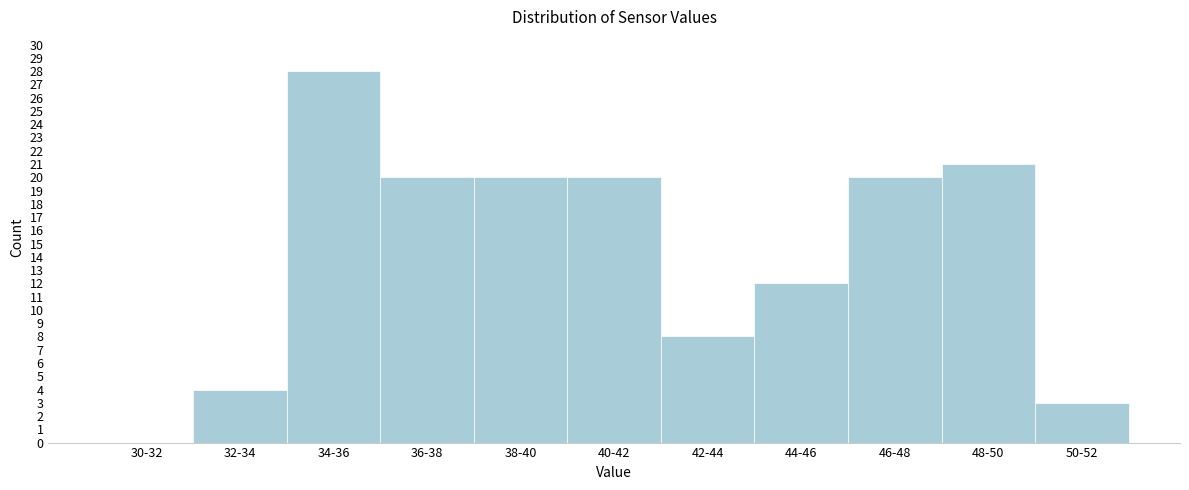

Reading left to right, extract all data points from this chart.

30-32=0	32-34=4	34-36=28	36-38=20	38-40=20	40-42=20	42-44=8	44-46=12	46-48=20	48-50=21	50-52=3